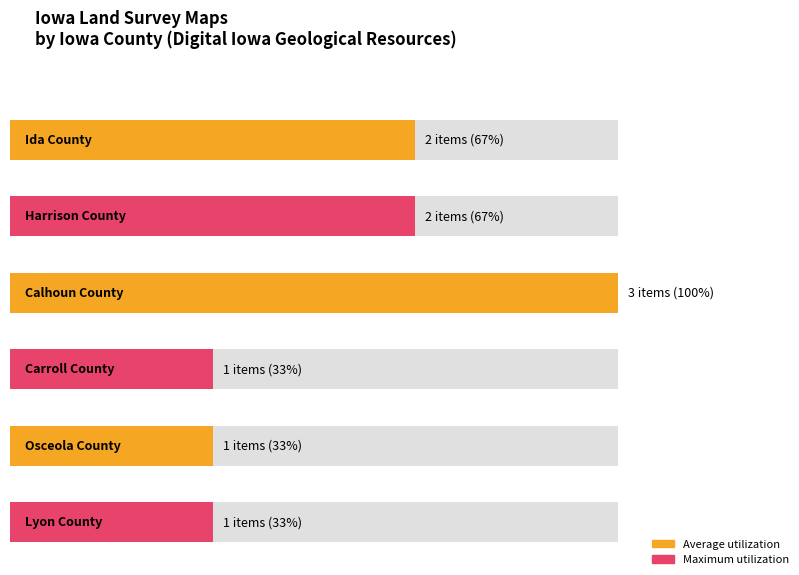

What is the difference between the maximum and second lowest values?

1